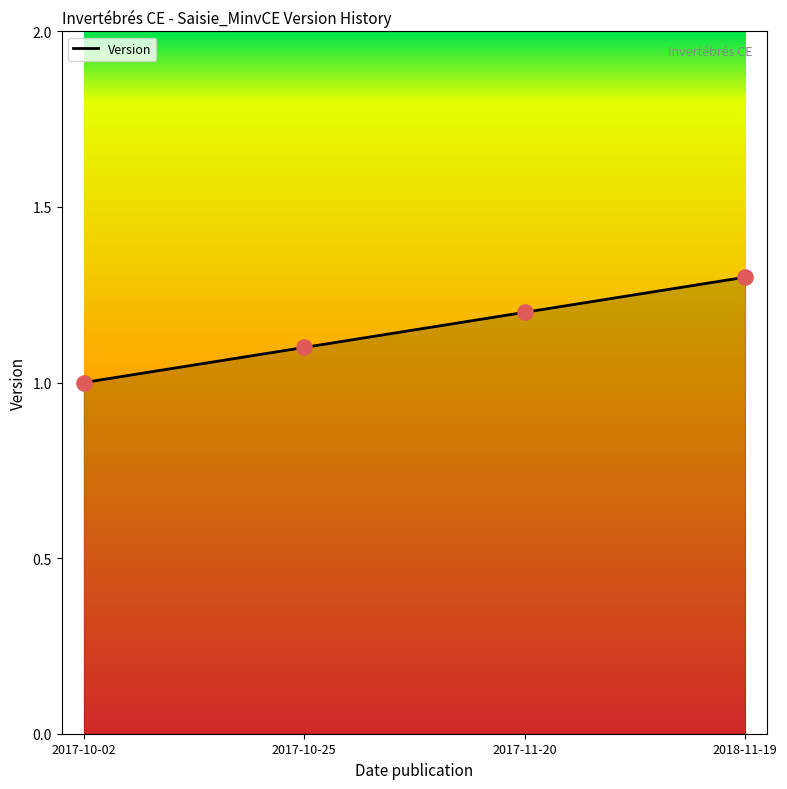

Between 2017-10-25 and 2017-10-02, which is larger?

2017-10-25